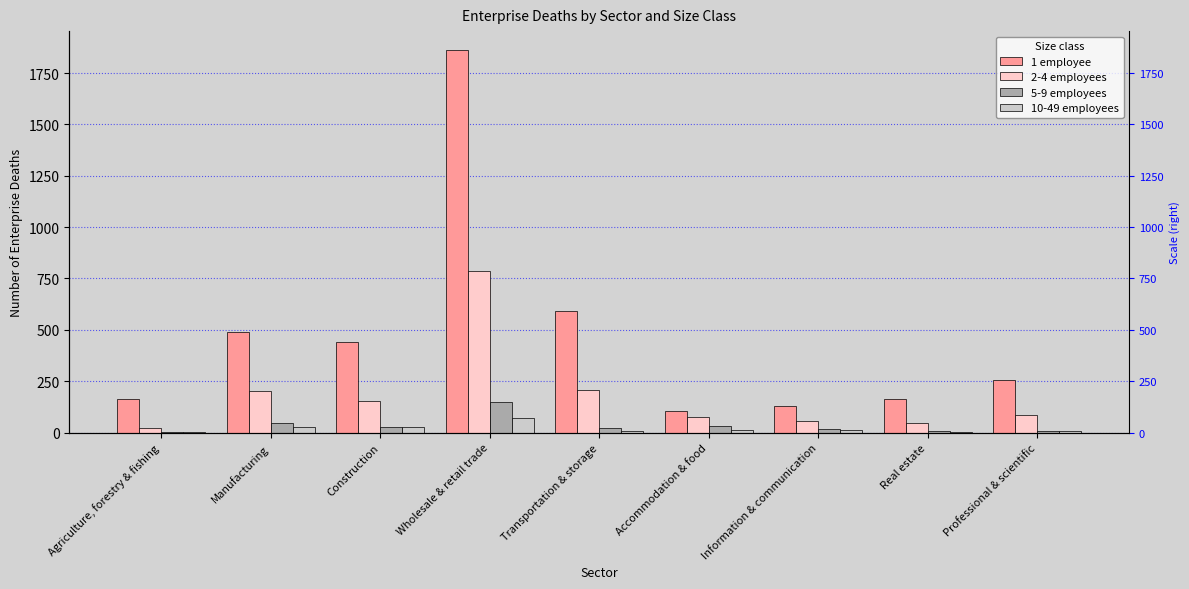

Which has a higher value, Wholesale & retail trade or Transportation & storage?

Wholesale & retail trade